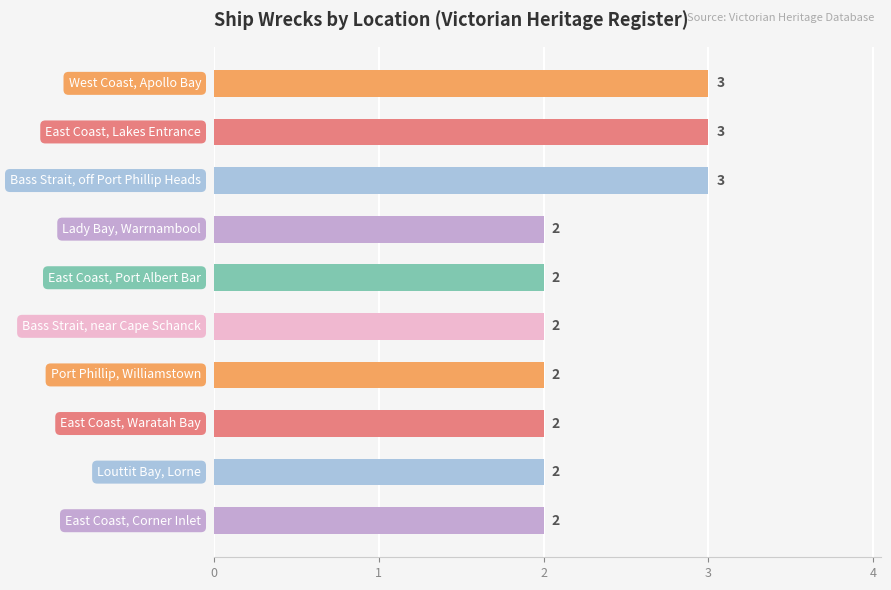

What is the smallest value displayed?

2